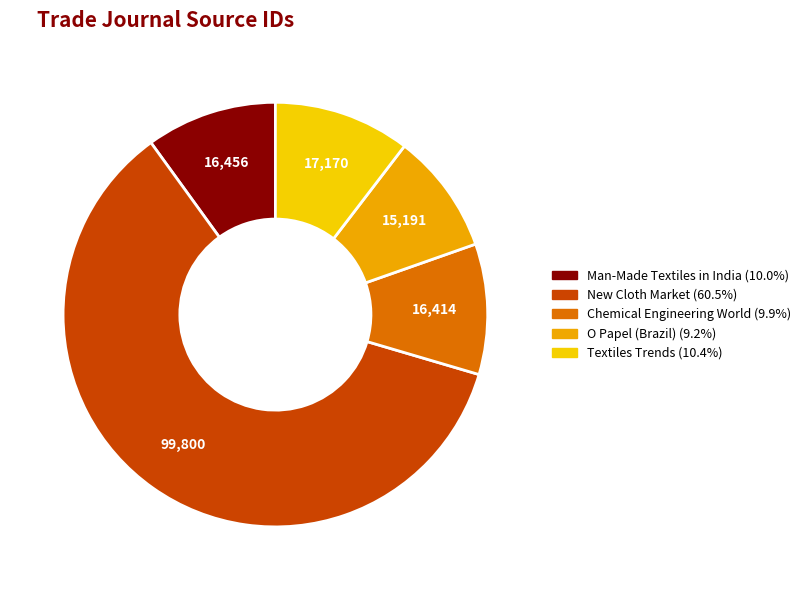

Which has a higher value, New Cloth Market or O Papel (Brazil)?

New Cloth Market